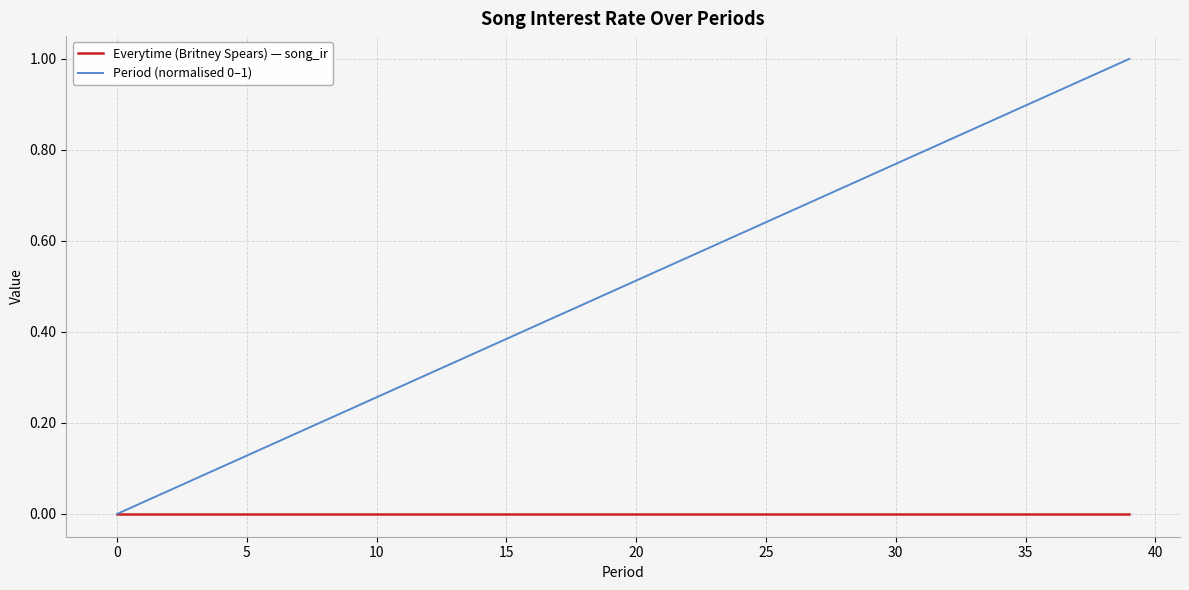

Rank the series by their maximum value, from highest to lowest.

Period (normalised 0–1), Everytime (Britney Spears) — song_ir